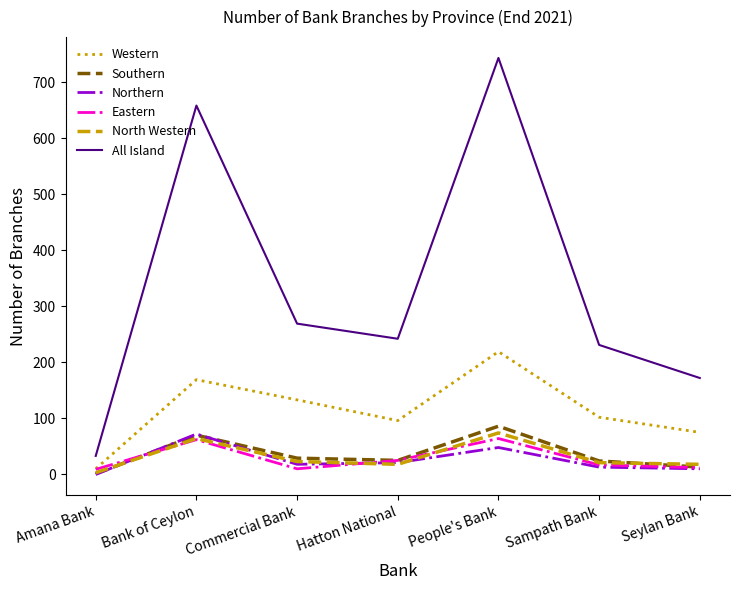

True or false: Eastern and All Island intersect in this chart.

False